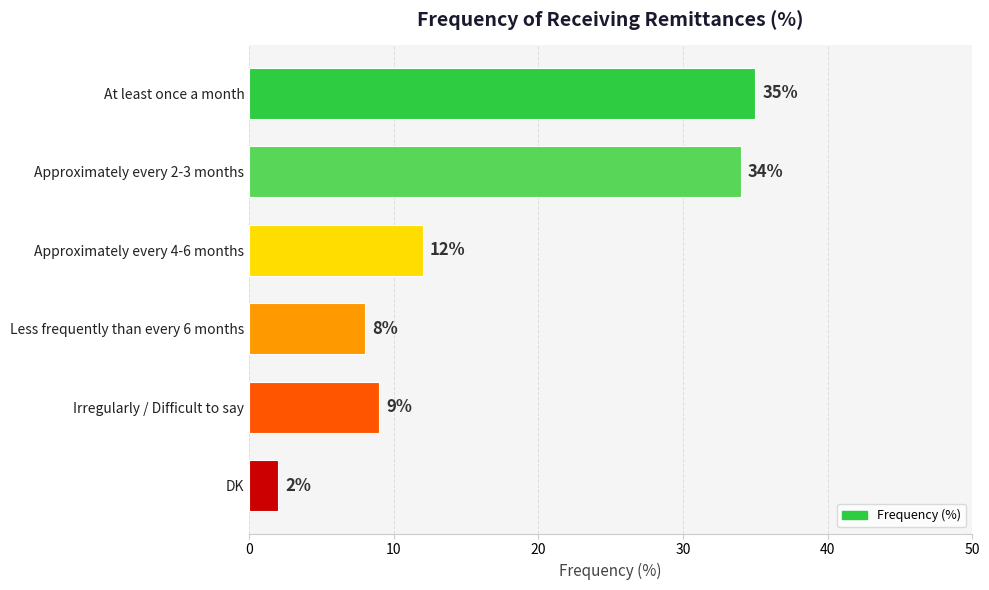

What is the sum of all values?

100